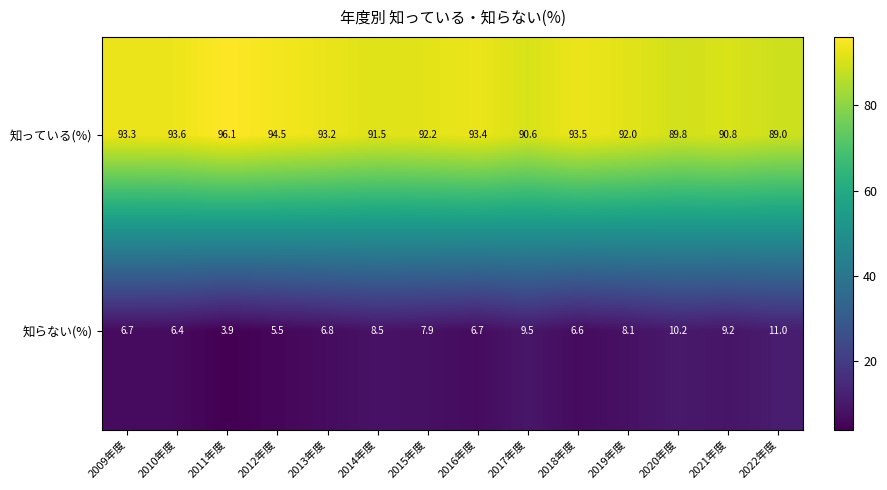

Rank the series at 2012年度 from lowest to highest value.

知らない(%), 知っている(%)